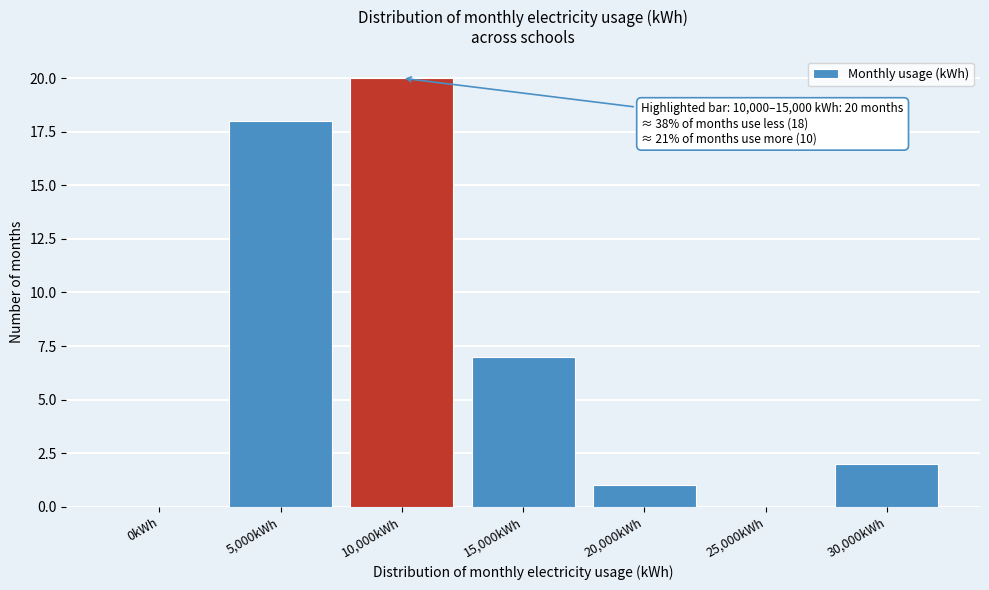

Reading right to left, list all the values displayed in this chart.

30,000kWh=2	25,000kWh=0	20,000kWh=1	15,000kWh=7	10,000kWh=20	5,000kWh=18	0kWh=0